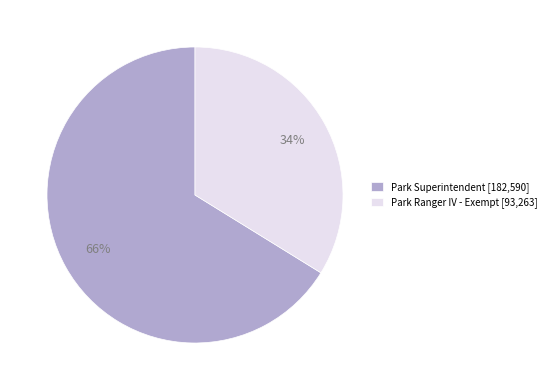

To the nearest percent, what is the difference between the largest and smallest slice percentages?

32%